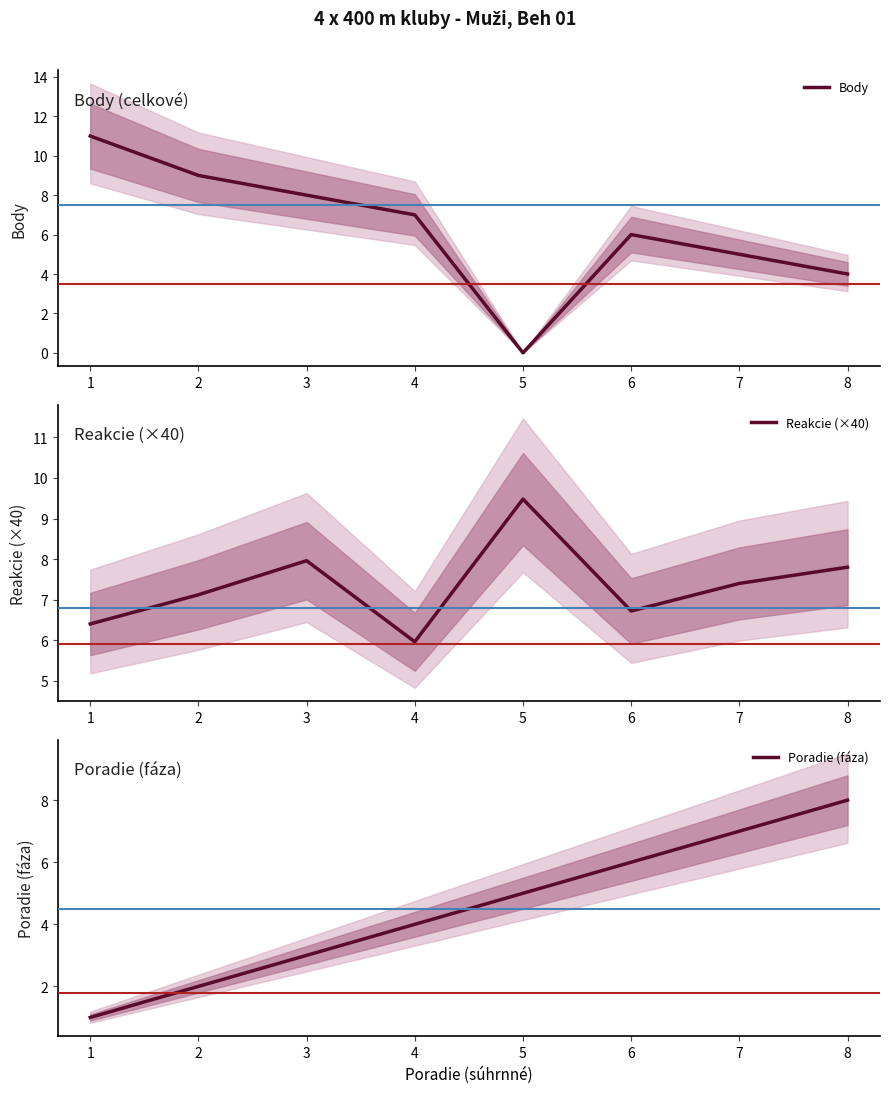

What is the value of the Reakcie (×40) point at the 4th from the left?

6.0